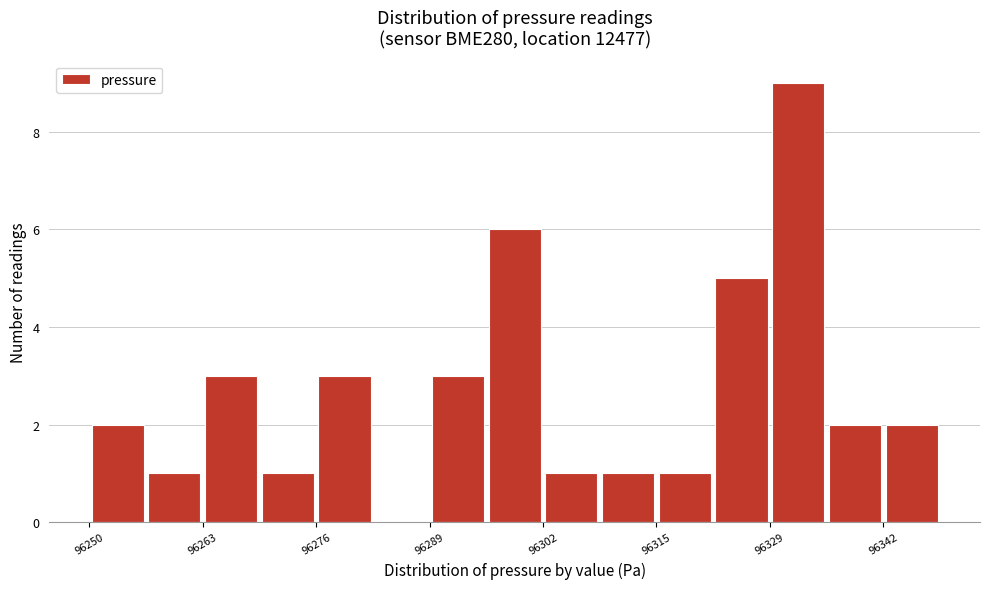

Around what value on the x-axis is the tallest bar? Give the approximate position of its centre, as read against the axis.

96332